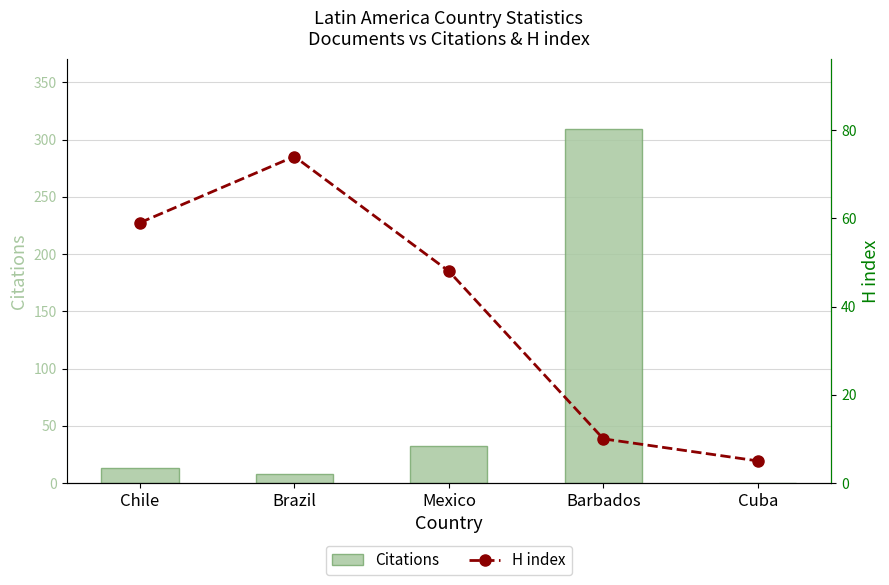

What is the difference between the maximum and second lowest values in the H index series?

64